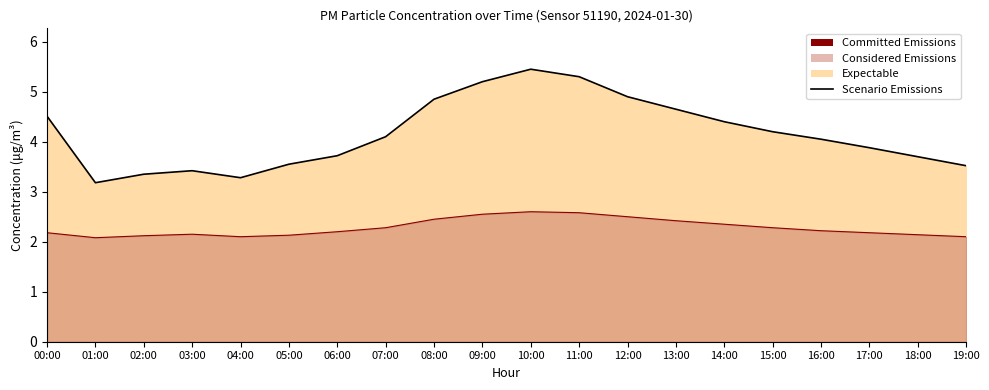

What is the difference between the highest and lowest values at 03:00?

1.3